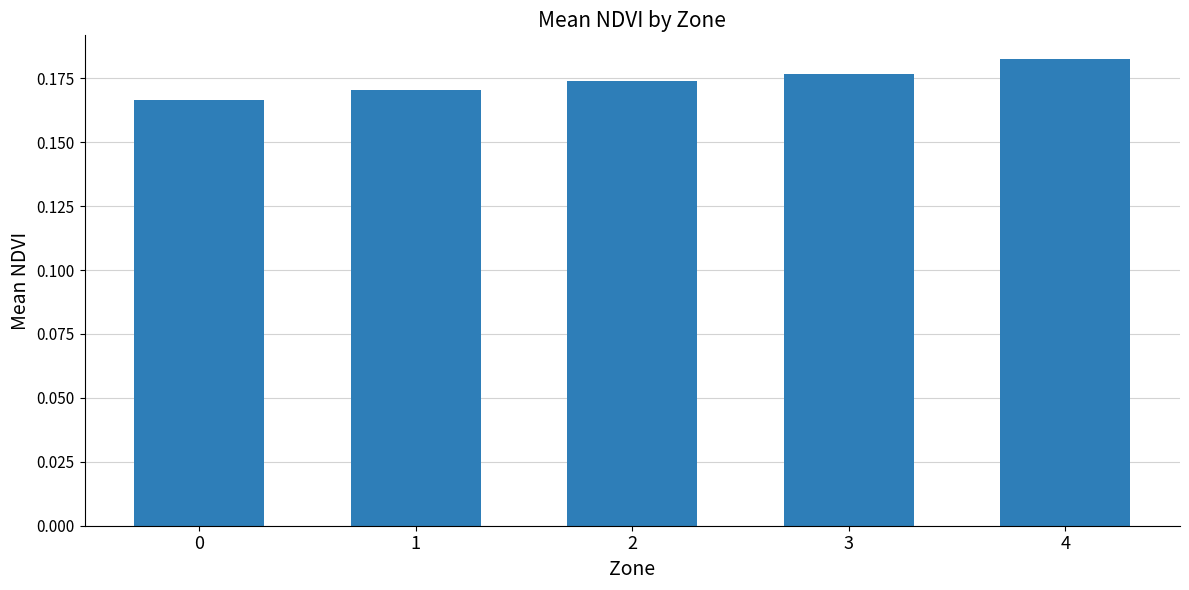

Between 0 and 3, which is larger?

3